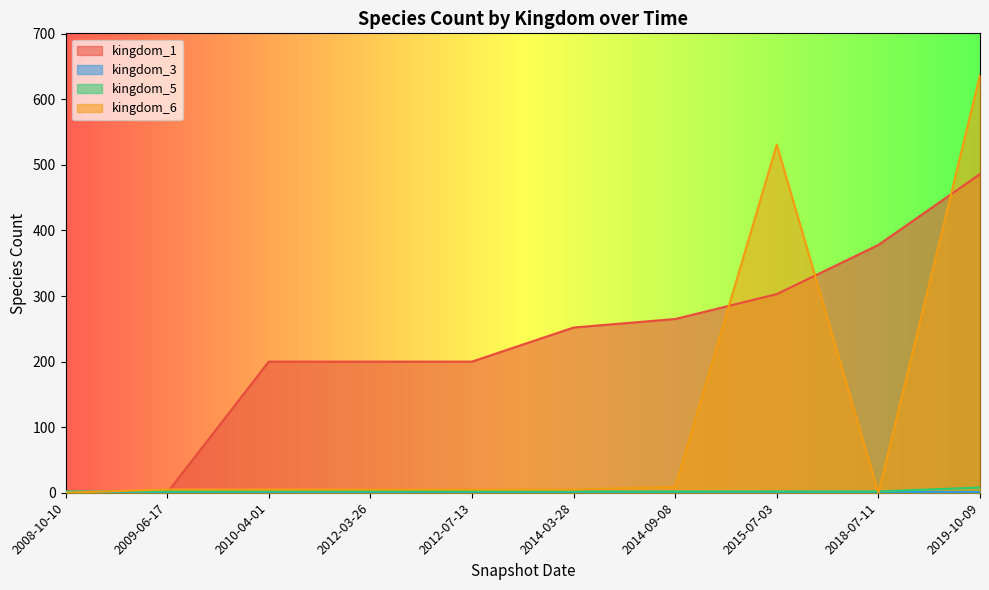

Which series has the largest total across all categories?

kingdom_1